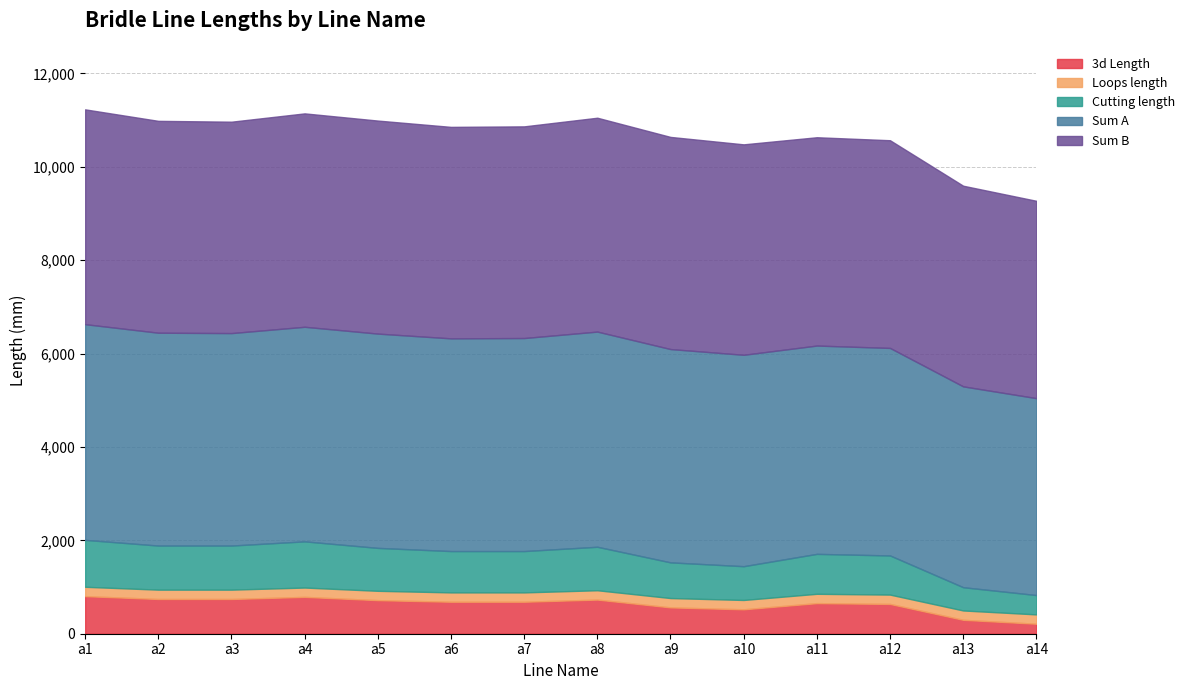

Reading right to left, extract all data points from this chart.

3d Length: a14=214	a13=298	a12=638	a11=655	a10=523	a9=564	a8=731	a7=685	a6=685	a5=719	a4=789	a3=744	a2=744	a1=805
Loops length: a14=200	a13=200	a12=200	a11=200	a10=200	a9=200	a8=200	a7=200	a6=200	a5=200	a4=200	a3=200	a2=200	a1=200
Cutting length: a14=414	a13=498	a12=838	a11=855	a10=723	a9=764	a8=931	a7=885	a6=885	a5=919	a4=989	a3=944	a2=944	a1=1005
Sum A: a14=4217	a13=4301	a12=4444	a11=4461	a10=4527	a9=4568	a8=4608	a7=4562	a6=4555	a5=4589	a4=4595	a3=4550	a2=4558	a1=4619
Sum B: a14=4226	a13=4297	a12=4448	a11=4461	a10=4507	a9=4543	a8=4580	a7=4533	a6=4529	a5=4562	a4=4570	a3=4527	a2=4537	a1=4600